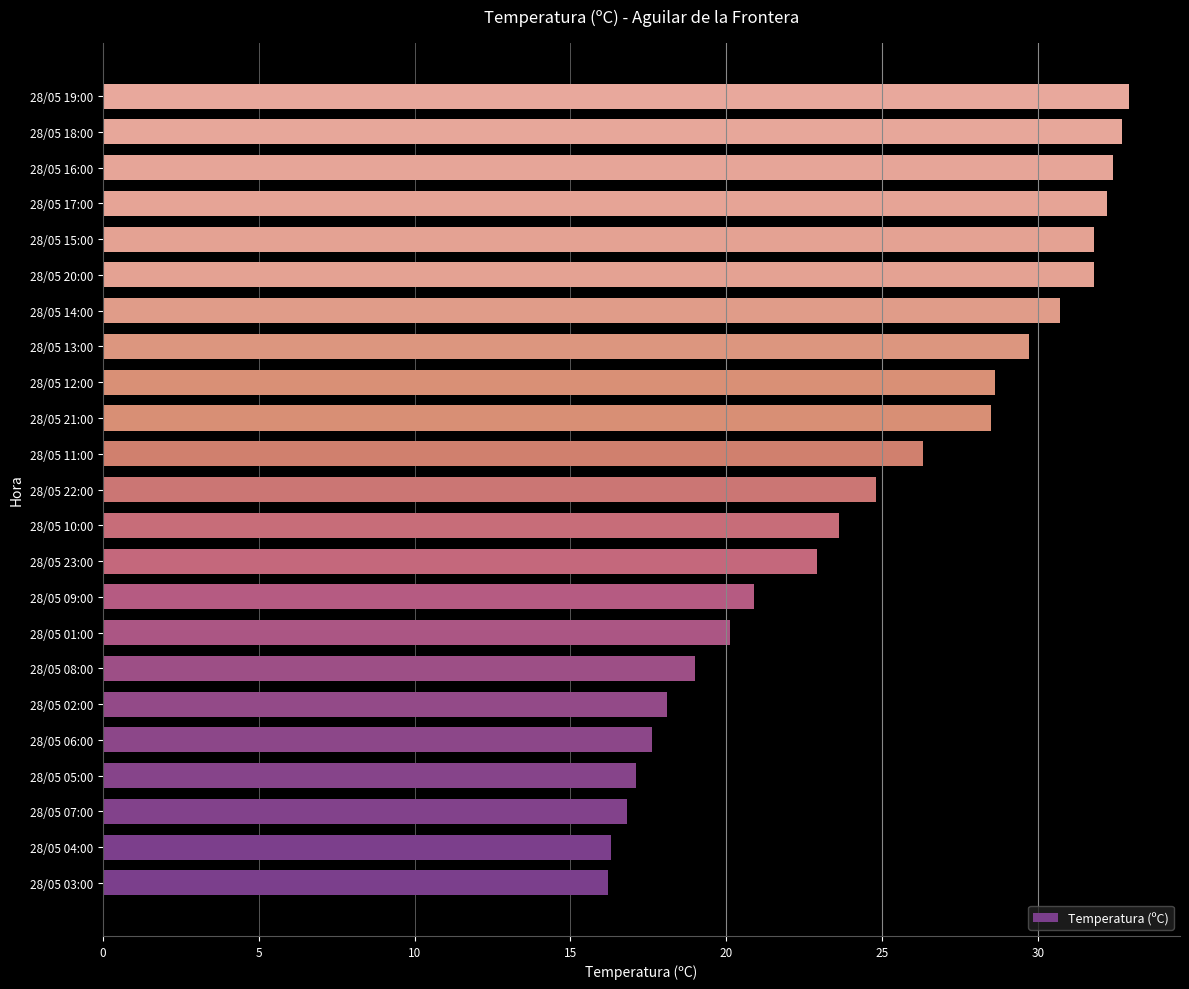

How many data points does each series have?

23